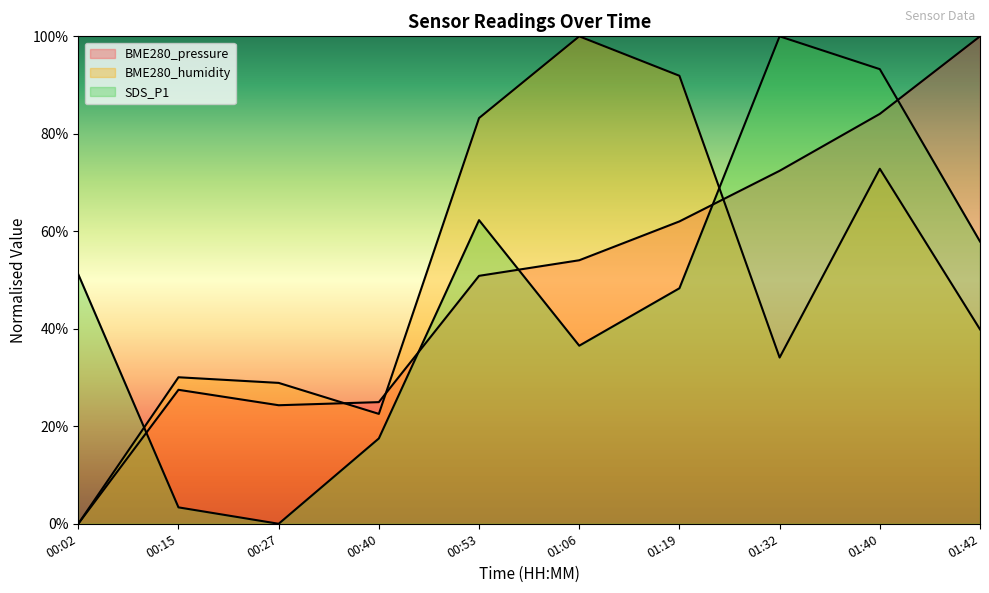

What position from the right is 01:42?

1